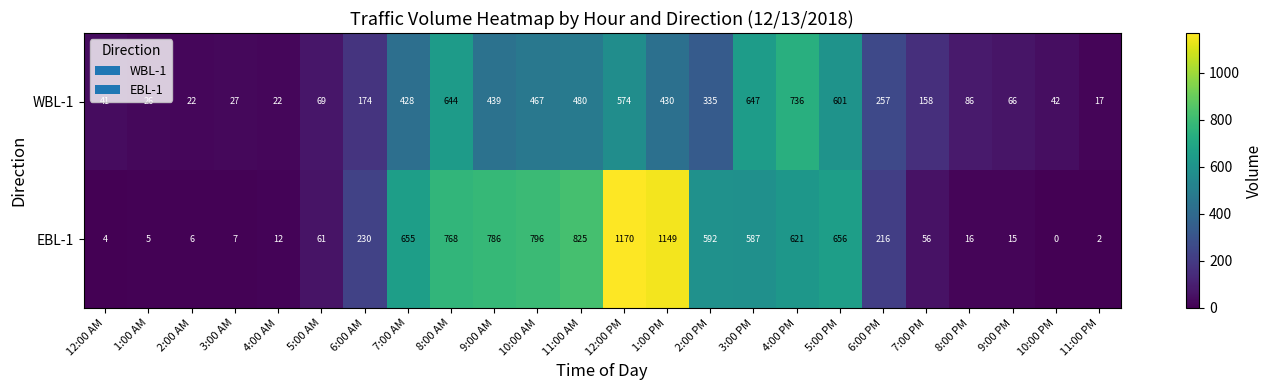

How many values in the WBL-1 series are below 257?

12